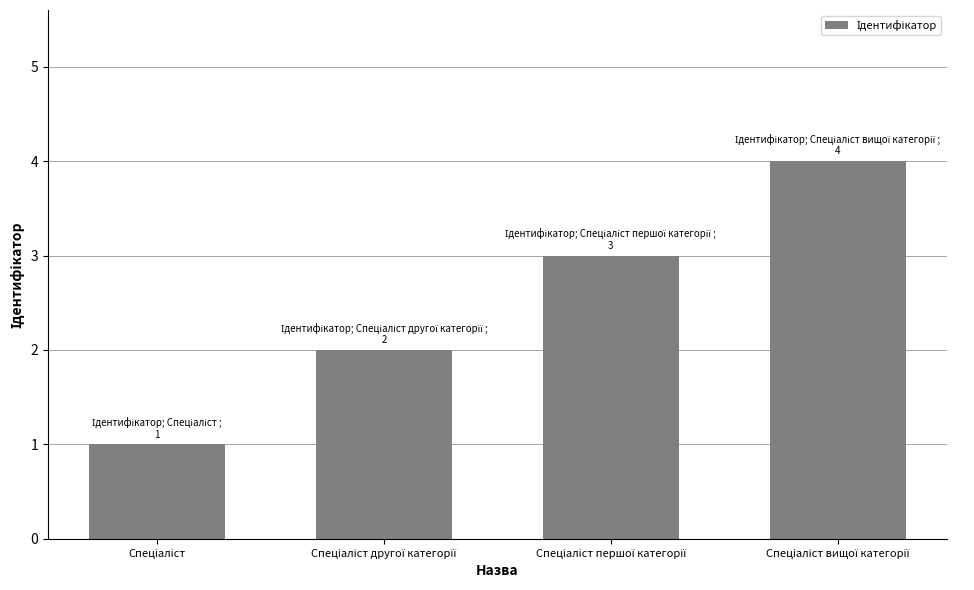

How many values are below 3?

2